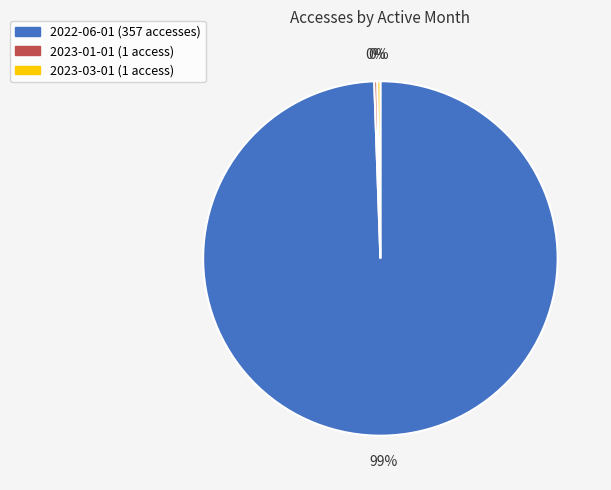

Does 2022-06-01 represent more than half of the total?

Yes